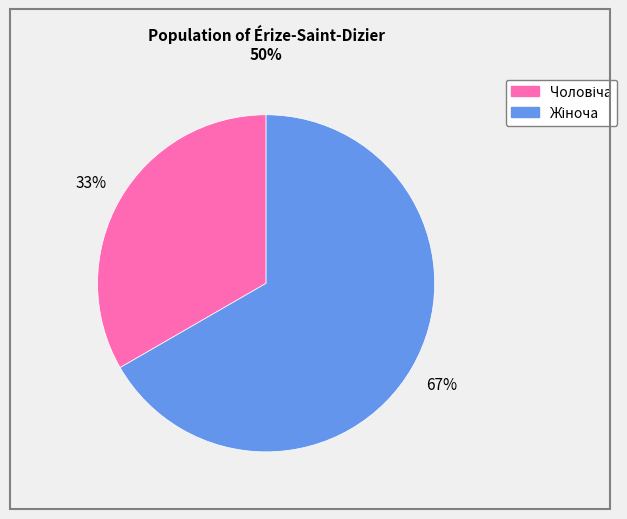

Does any single category account for the majority?

Yes